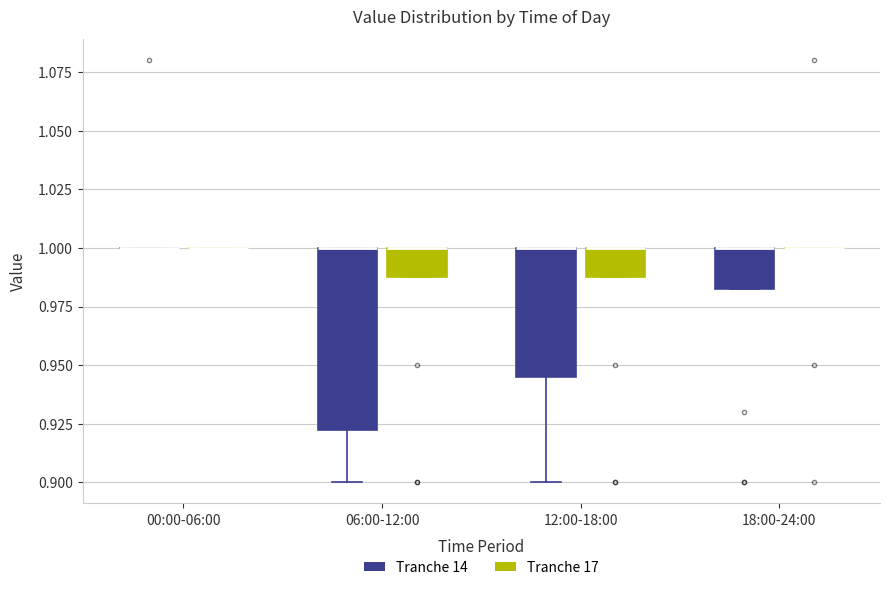

Reading left to right, read every box against the y-axis: the position of its median line, the range the box covers, and the ends of its whiskers. The values are not printed on the chart, so give them approximately, as read against the axis.

00:00-06:00 (Tranche 14): box collapsed to a line at 1.000, whiskers 1.000 to 1.000
00:00-06:00 (Tranche 17): box collapsed to a line at 1.000, whiskers 1.000 to 1.000
06:00-12:00 (Tranche 14): median 1.000 (drawn on the box's upper edge), box 0.925 to 1.000, whiskers 0.900 to 1.000
06:00-12:00 (Tranche 17): median 1.000 (drawn on the box's upper edge), box 0.990 to 1.000, whiskers 0.990 to 1.000
12:00-18:00 (Tranche 14): median 1.000 (drawn on the box's upper edge), box 0.945 to 1.000, whiskers 0.900 to 1.000
12:00-18:00 (Tranche 17): median 1.000 (drawn on the box's upper edge), box 0.990 to 1.000, whiskers 0.990 to 1.000
18:00-24:00 (Tranche 14): median 1.000 (drawn on the box's upper edge), box 0.985 to 1.000, whiskers 0.985 to 1.000
18:00-24:00 (Tranche 17): box collapsed to a line at 1.000, whiskers 1.000 to 1.000